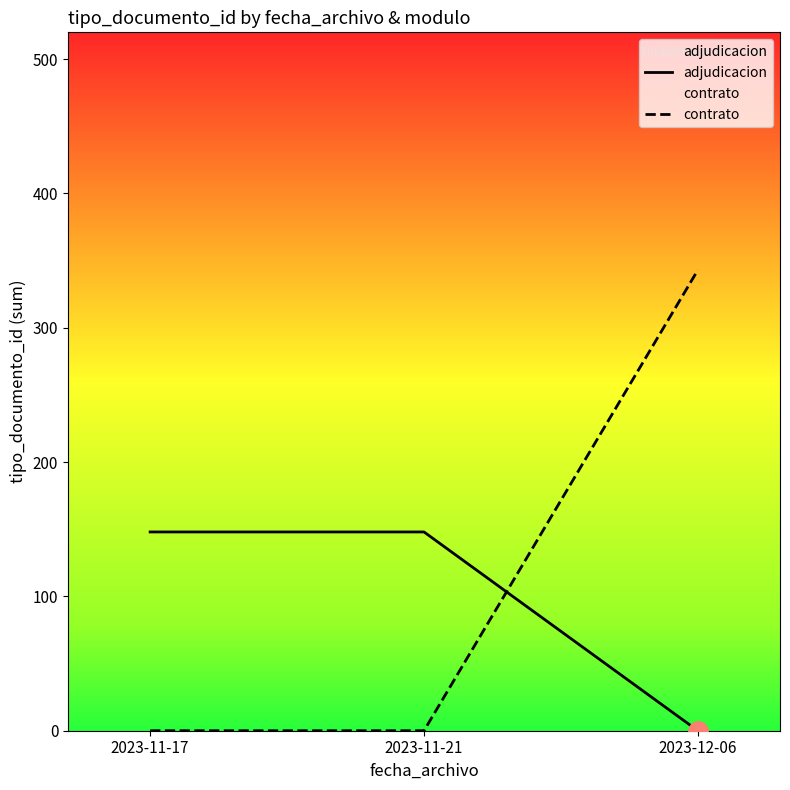

What are all the series names shown in the legend?

adjudicacion, contrato